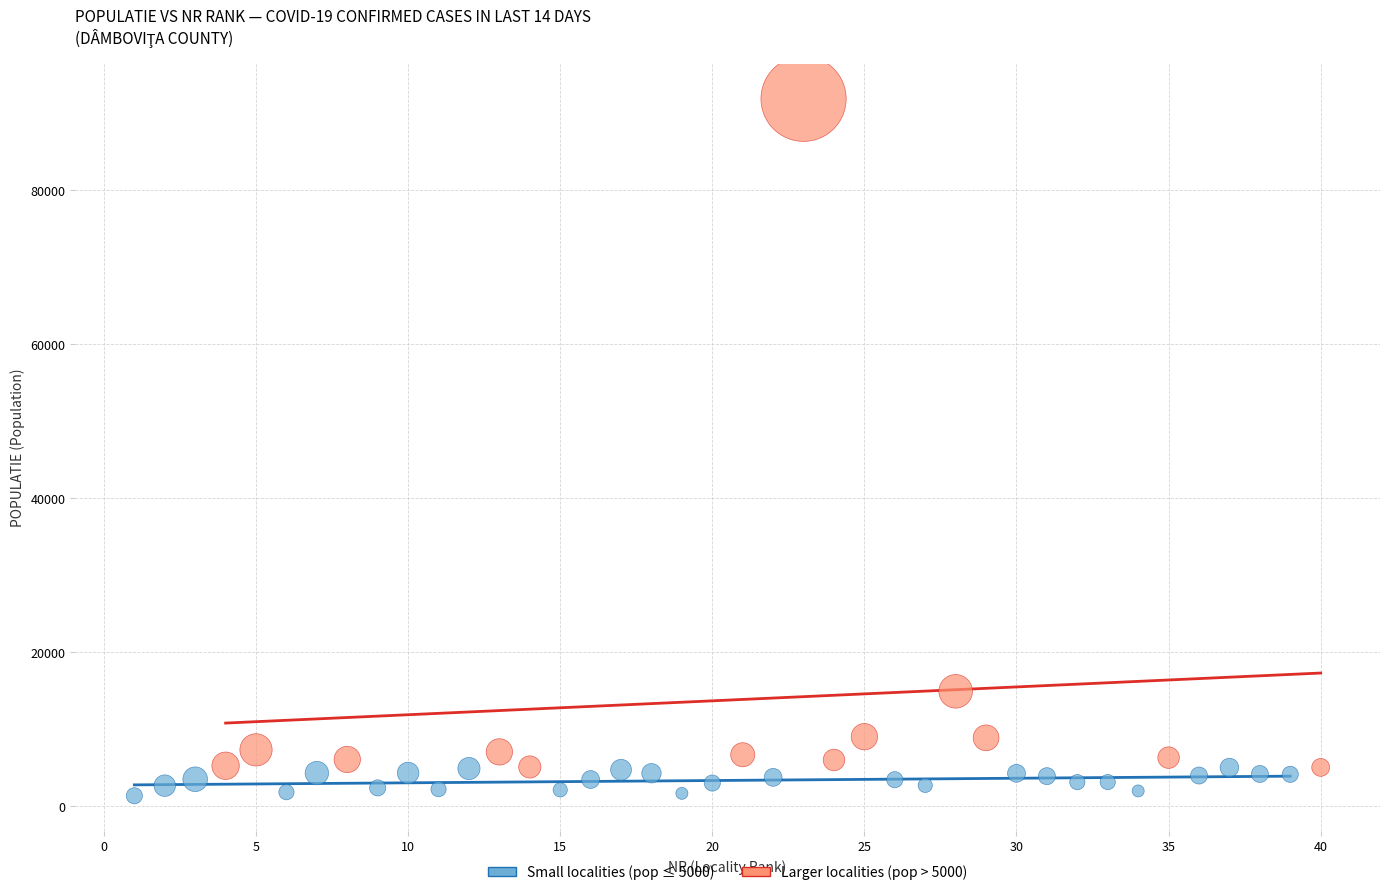

Which series has the widest spread of Y values?

Larger localities (pop > 5000)